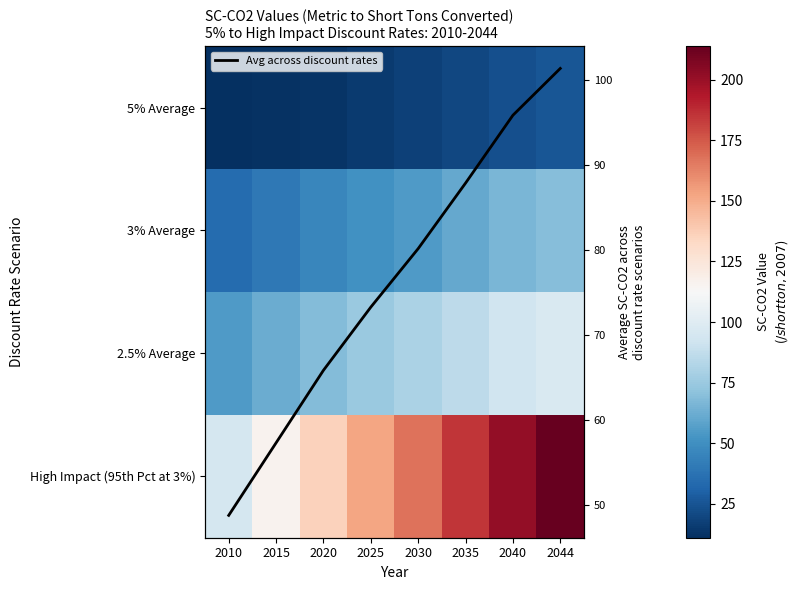

At which category is the sum across all series the highest?

2044